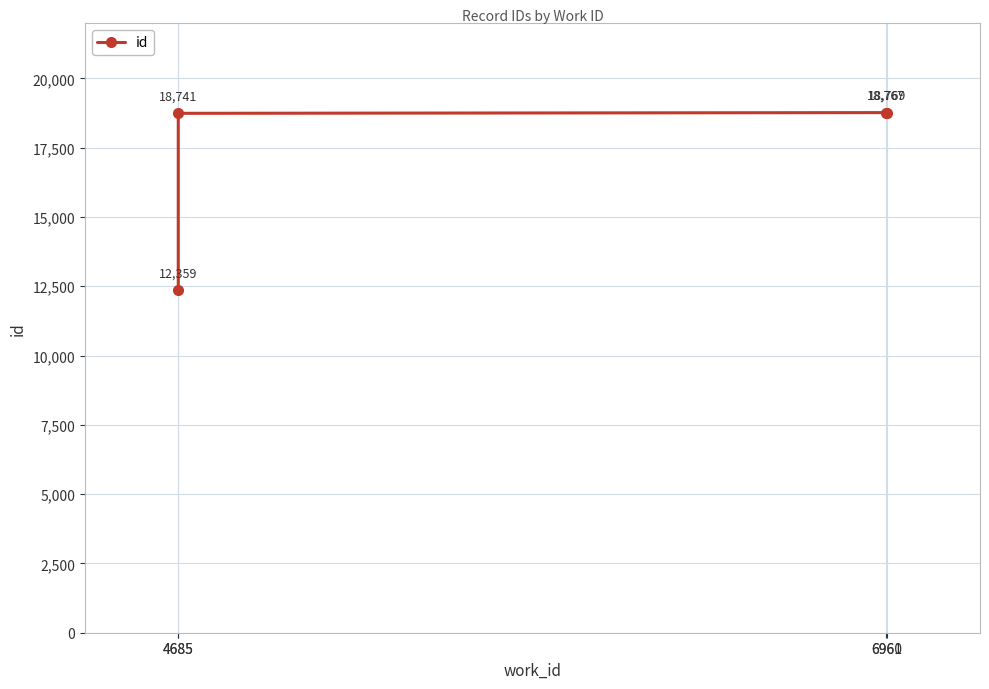

Reading left to right, transcribe all the data shown in this chart.

4685=12359	4685=18741	6960=18767	6961=18769